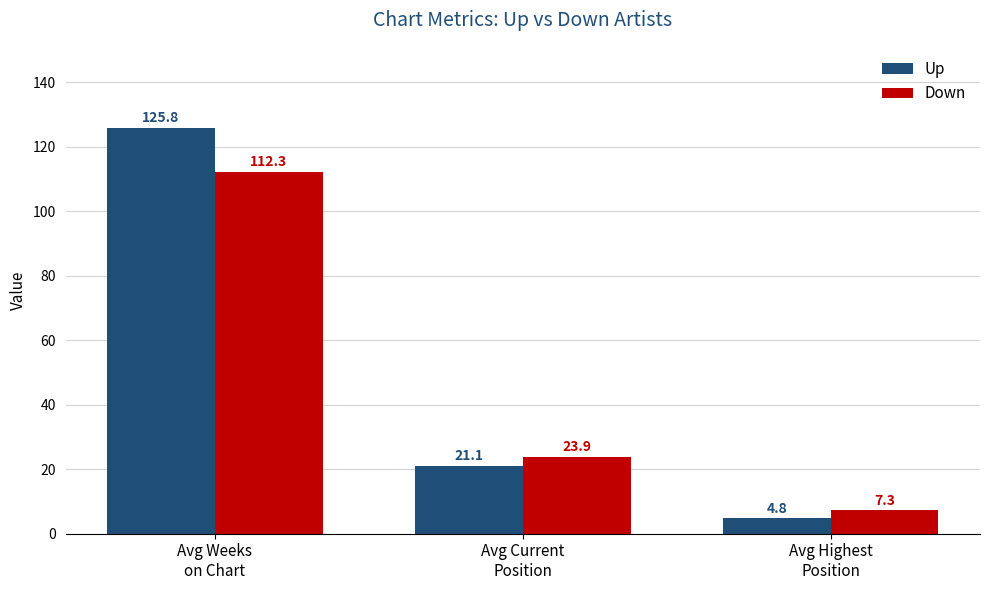

At how many categories does at least one series exceed 97?

1